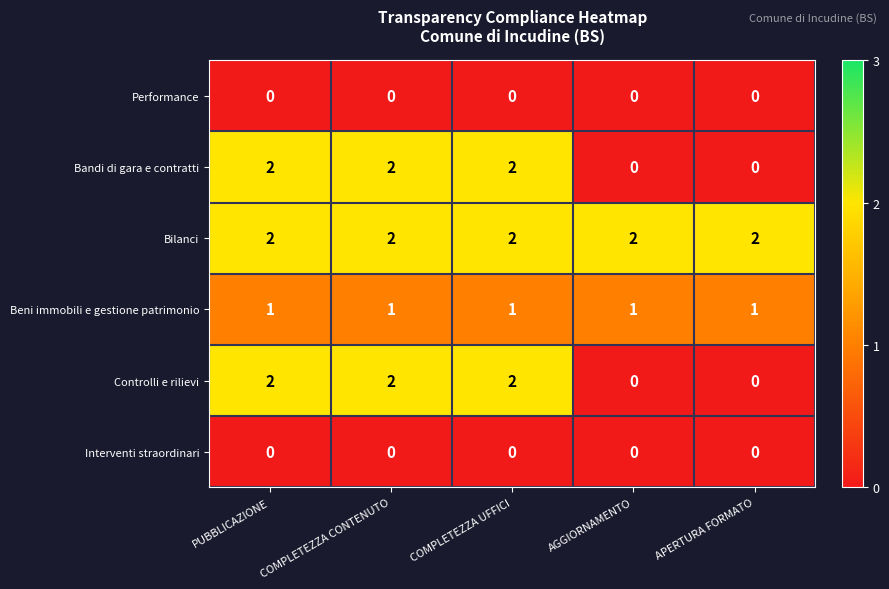

Which series has the largest total across all categories?

Bilanci